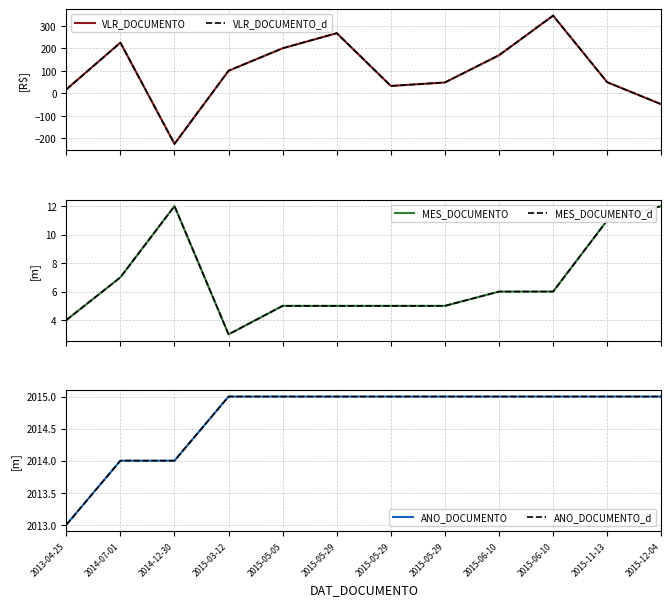

Reading left to right, transcribe all the data shown in this chart.

VLR_DOCUMENTO: 2013-04-25=17.0	2014-07-01=225.0	2014-12-30=-225.0	2015-03-12=100.0	2015-05-05=200.0	2015-05-29=267.0	2015-05-29=32.5	2015-05-29=48.0	2015-06-10=169.0	2015-06-10=345.0	2015-11-13=49.0	2015-12-04=-49.0
VLR_DOCUMENTO_d: 2013-04-25=17.0	2014-07-01=225.0	2014-12-30=-225.0	2015-03-12=100.0	2015-05-05=200.0	2015-05-29=267.0	2015-05-29=32.5	2015-05-29=48.0	2015-06-10=169.0	2015-06-10=345.0	2015-11-13=49.0	2015-12-04=-49.0
MES_DOCUMENTO: 2013-04-25=4.0	2014-07-01=7.0	2014-12-30=12.0	2015-03-12=3.0	2015-05-05=5.0	2015-05-29=5.0	2015-05-29=5.0	2015-05-29=5.0	2015-06-10=6.0	2015-06-10=6.0	2015-11-13=11.0	2015-12-04=12.0
MES_DOCUMENTO_d: 2013-04-25=4.0	2014-07-01=7.0	2014-12-30=12.0	2015-03-12=3.0	2015-05-05=5.0	2015-05-29=5.0	2015-05-29=5.0	2015-05-29=5.0	2015-06-10=6.0	2015-06-10=6.0	2015-11-13=11.0	2015-12-04=12.0
ANO_DOCUMENTO: 2013-04-25=2013.0	2014-07-01=2014.0	2014-12-30=2014.0	2015-03-12=2015.0	2015-05-05=2015.0	2015-05-29=2015.0	2015-05-29=2015.0	2015-05-29=2015.0	2015-06-10=2015.0	2015-06-10=2015.0	2015-11-13=2015.0	2015-12-04=2015.0
ANO_DOCUMENTO_d: 2013-04-25=2013.0	2014-07-01=2014.0	2014-12-30=2014.0	2015-03-12=2015.0	2015-05-05=2015.0	2015-05-29=2015.0	2015-05-29=2015.0	2015-05-29=2015.0	2015-06-10=2015.0	2015-06-10=2015.0	2015-11-13=2015.0	2015-12-04=2015.0